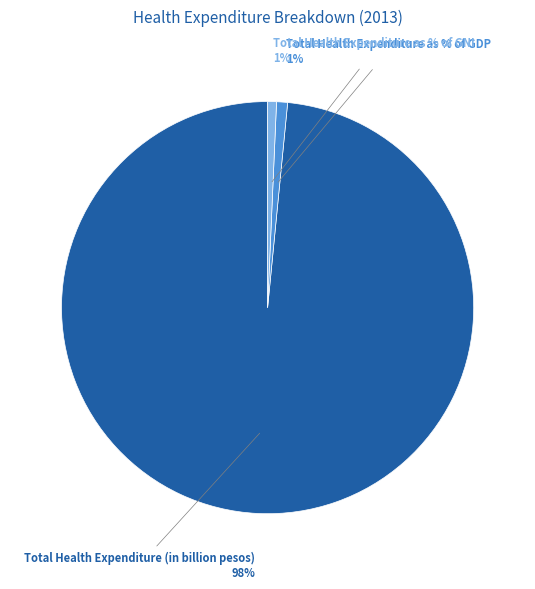

Is there a majority slice in this chart?

Yes